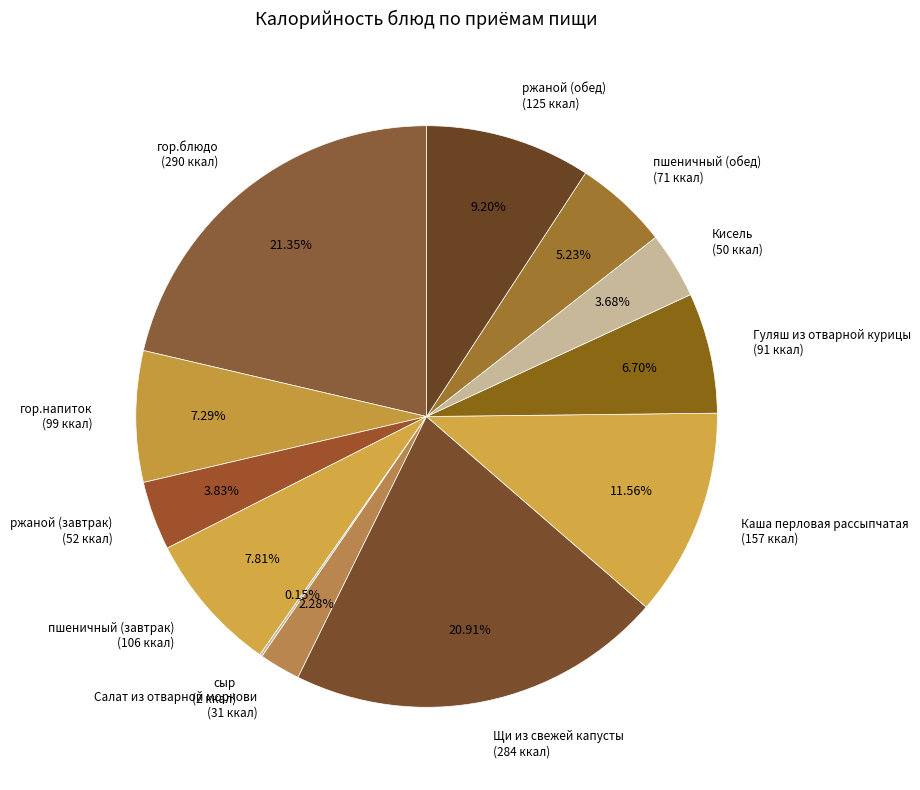

Is there any slice that represents more than half of the pie?

No